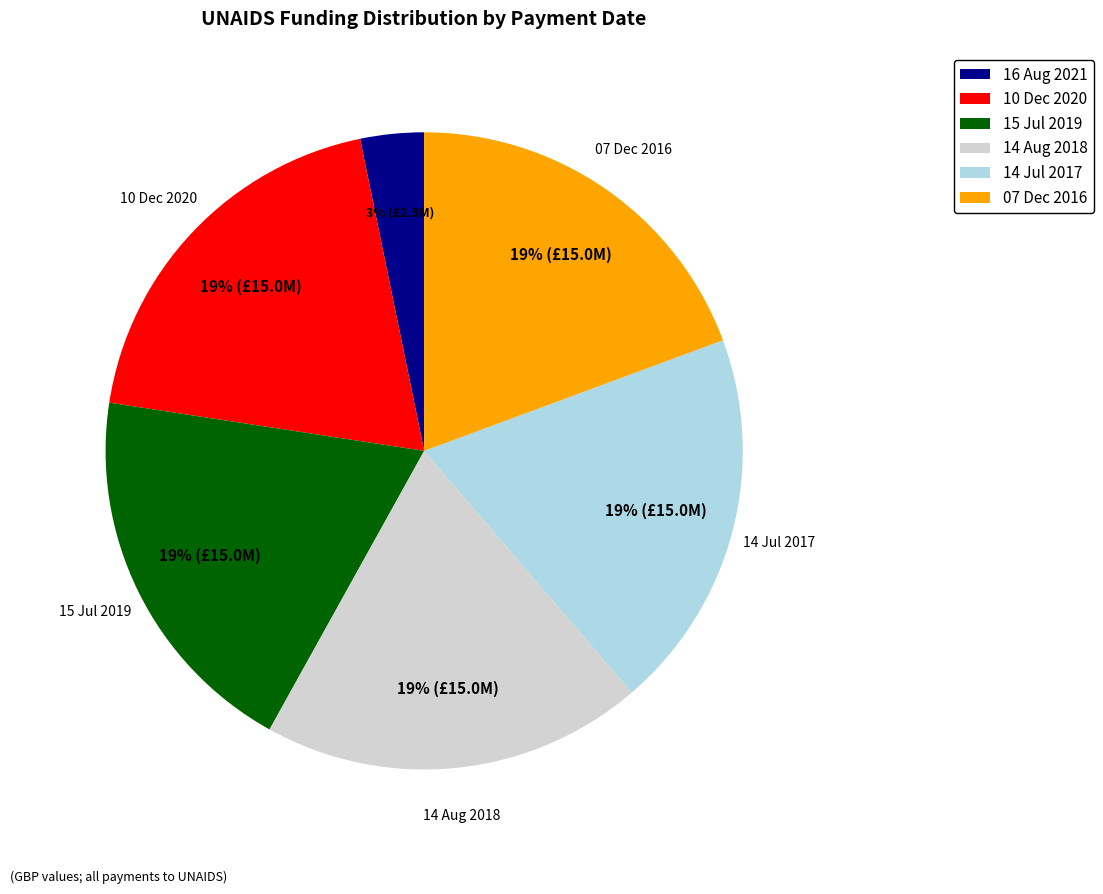

What percentage is the 14 Aug 2018 slice, to the nearest percent?

19%